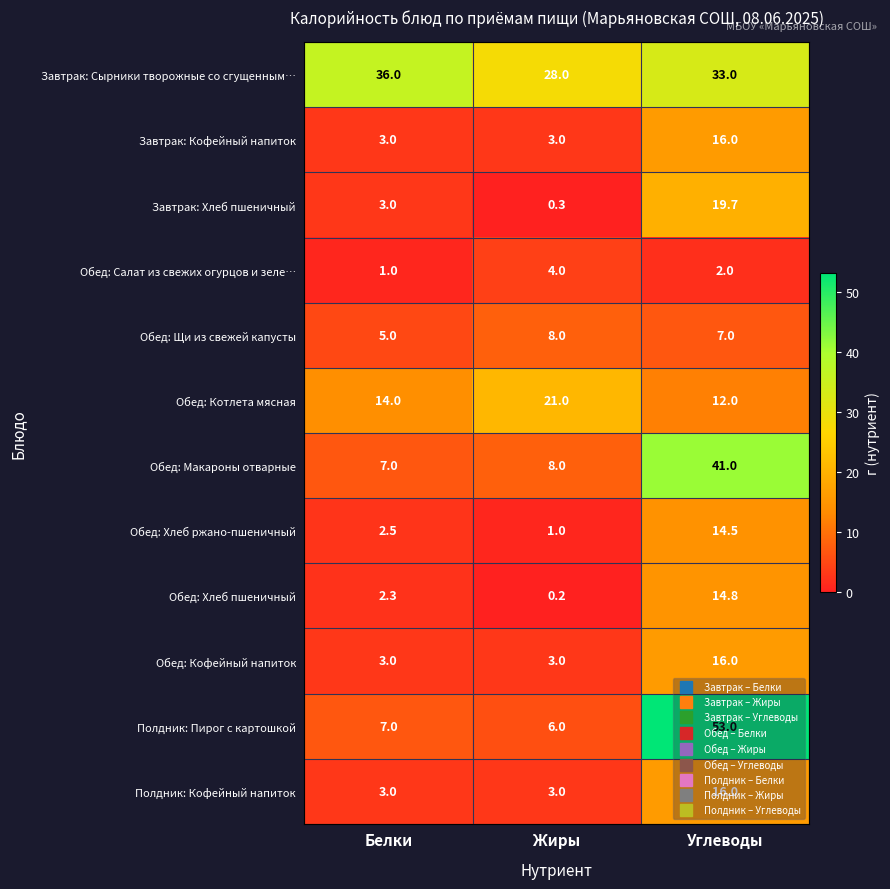

What is the sum of the Обед: Котлета мясная values at Углеводы and Жиры?

33.0